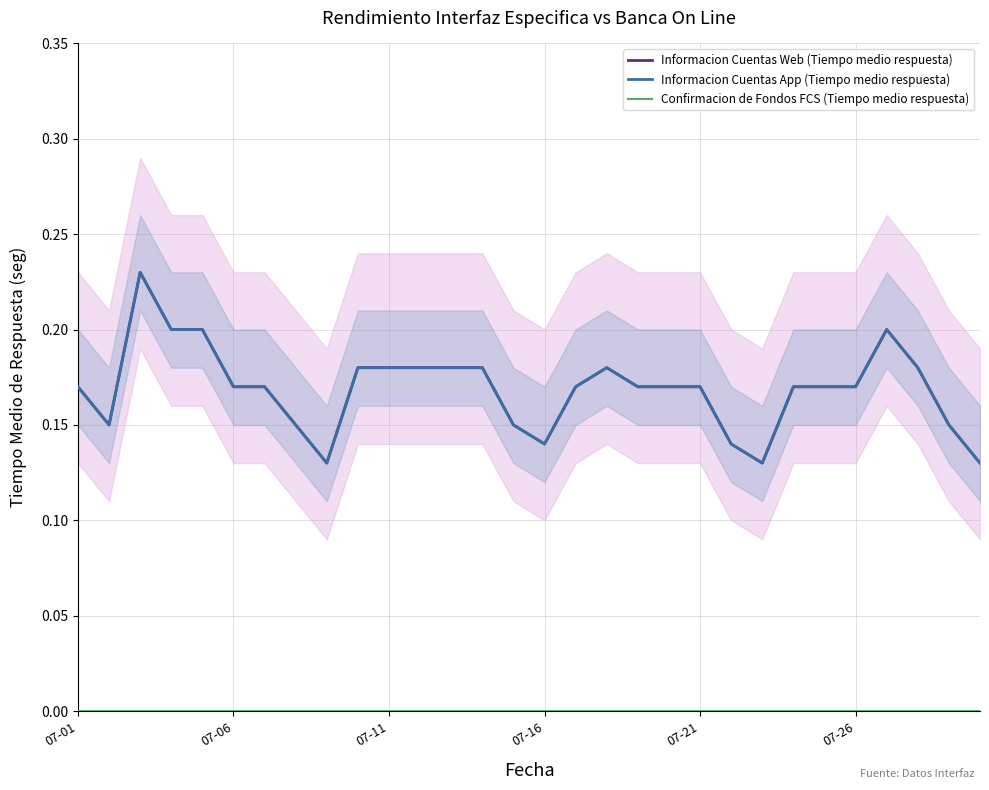

True or false: Confirmacion de Fondos FCS (Tiempo medio respuesta) has more than 0 interior local peaks.

False